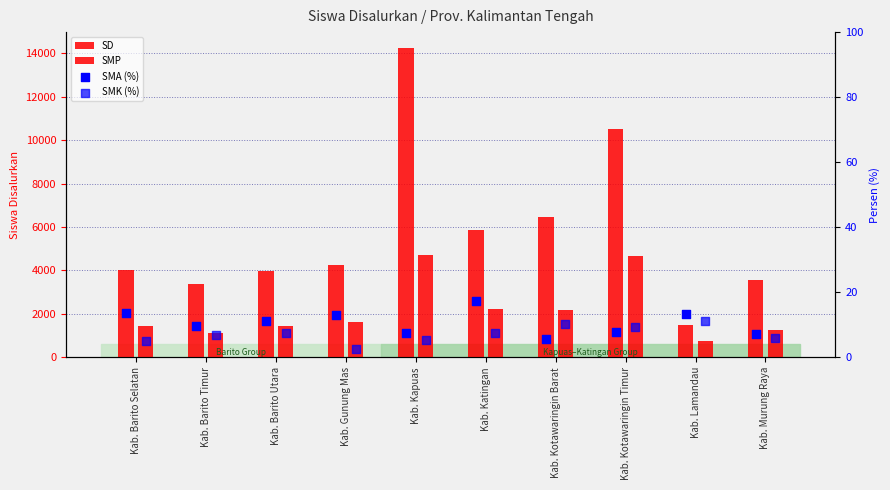

Is the value of SD at Kab. Kotawaringin Barat greater than the value of SMA (%) at Kab. Kotawaringin Timur?

Yes